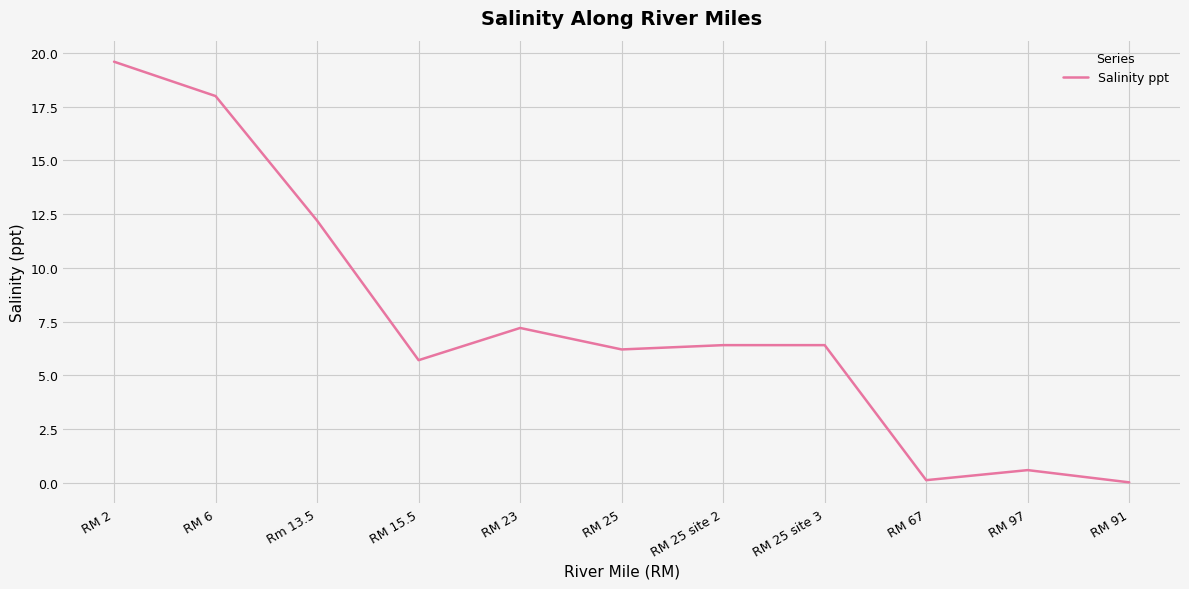

Read the value at RM 6.

18.0